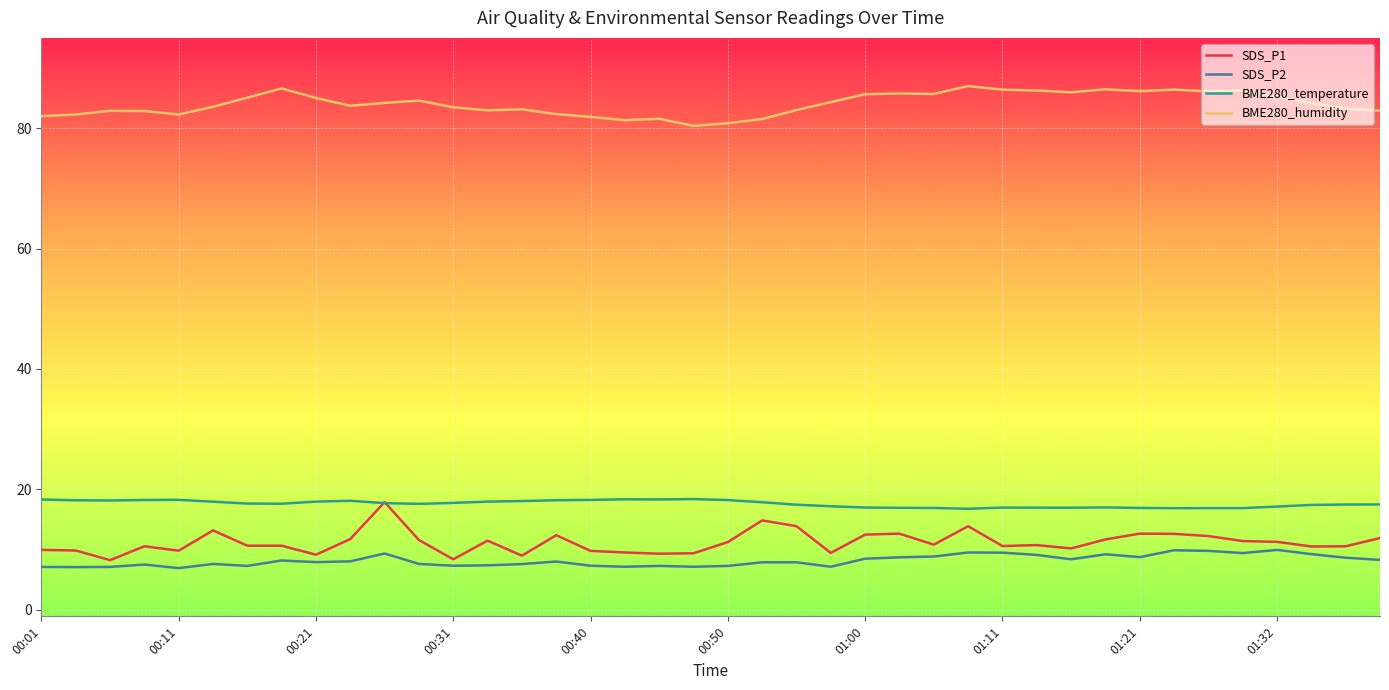

True or false: SDS_P2 and BME280_humidity intersect in this chart.

False